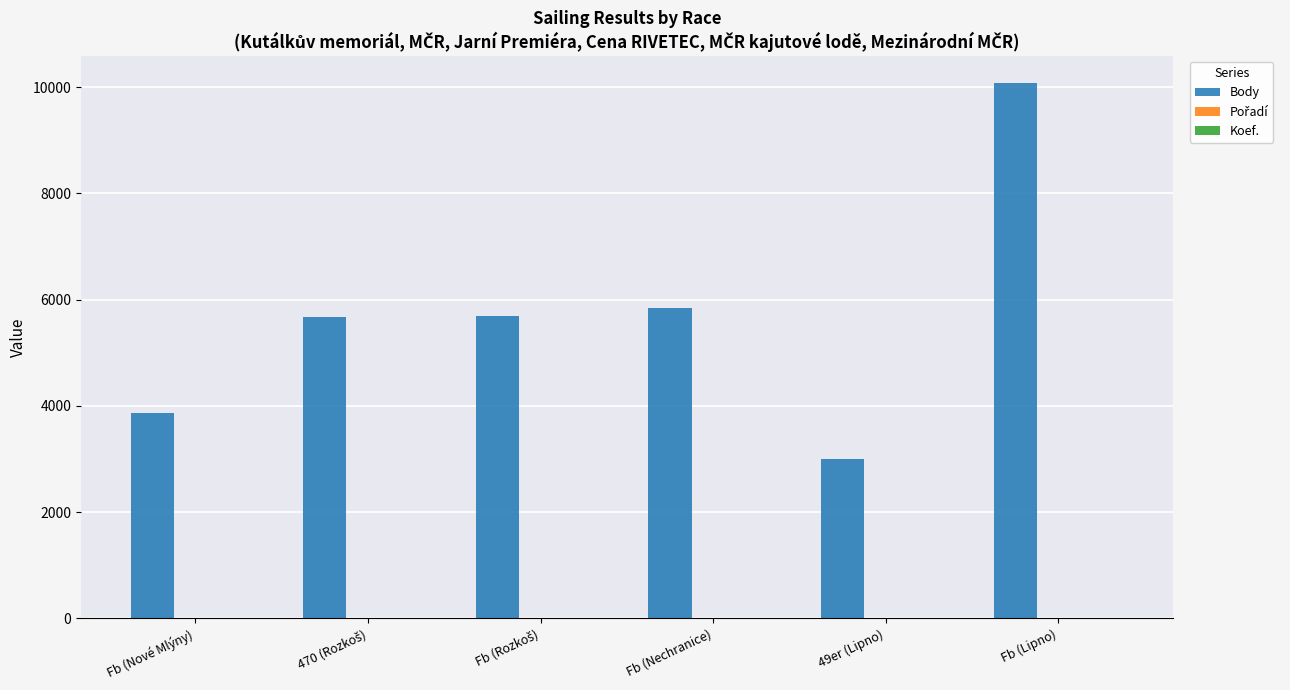

At which category is the sum across all series the highest?

Fb (Lipno)